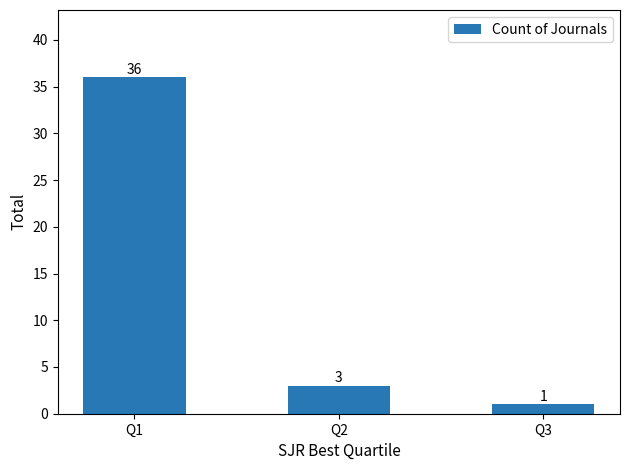

List the labels in order of value, largest first.

Q1, Q2, Q3